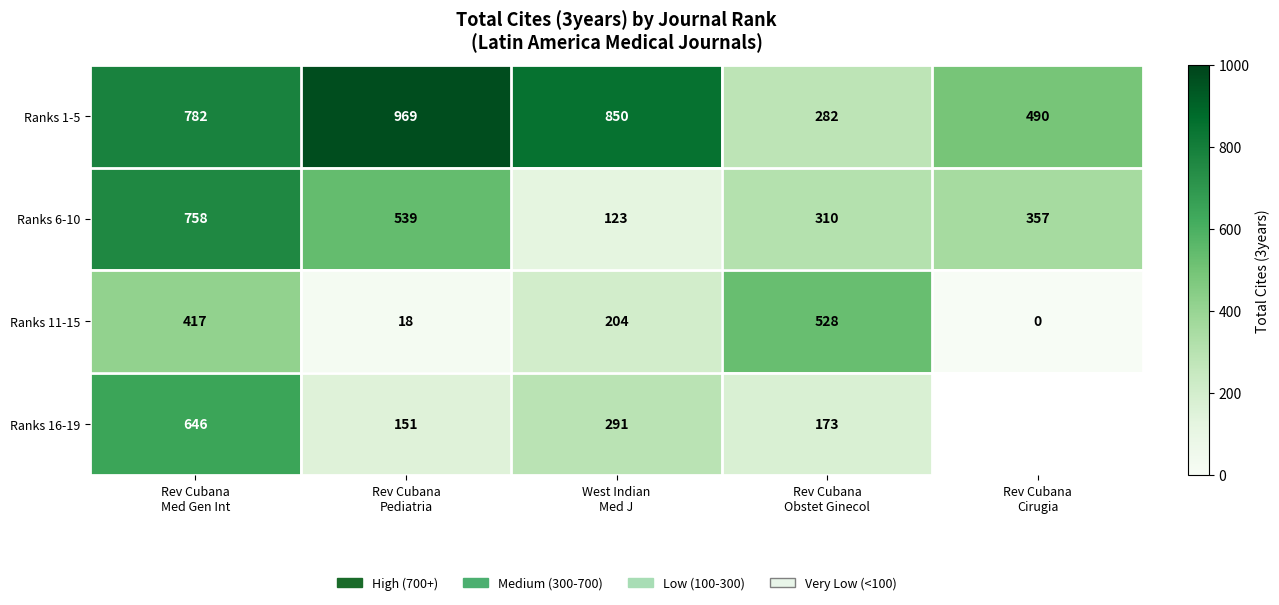

What is the spread (max minus min) of values at Rev Cubana
Pediatria?

951